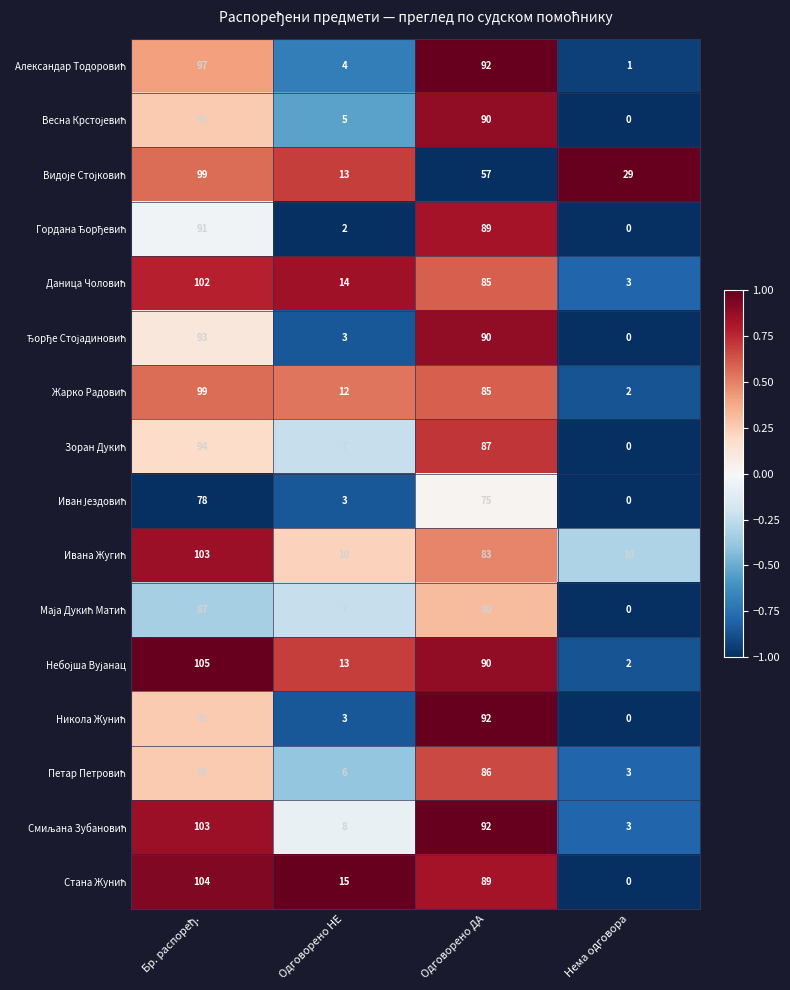

What is the greatest value displayed?

105